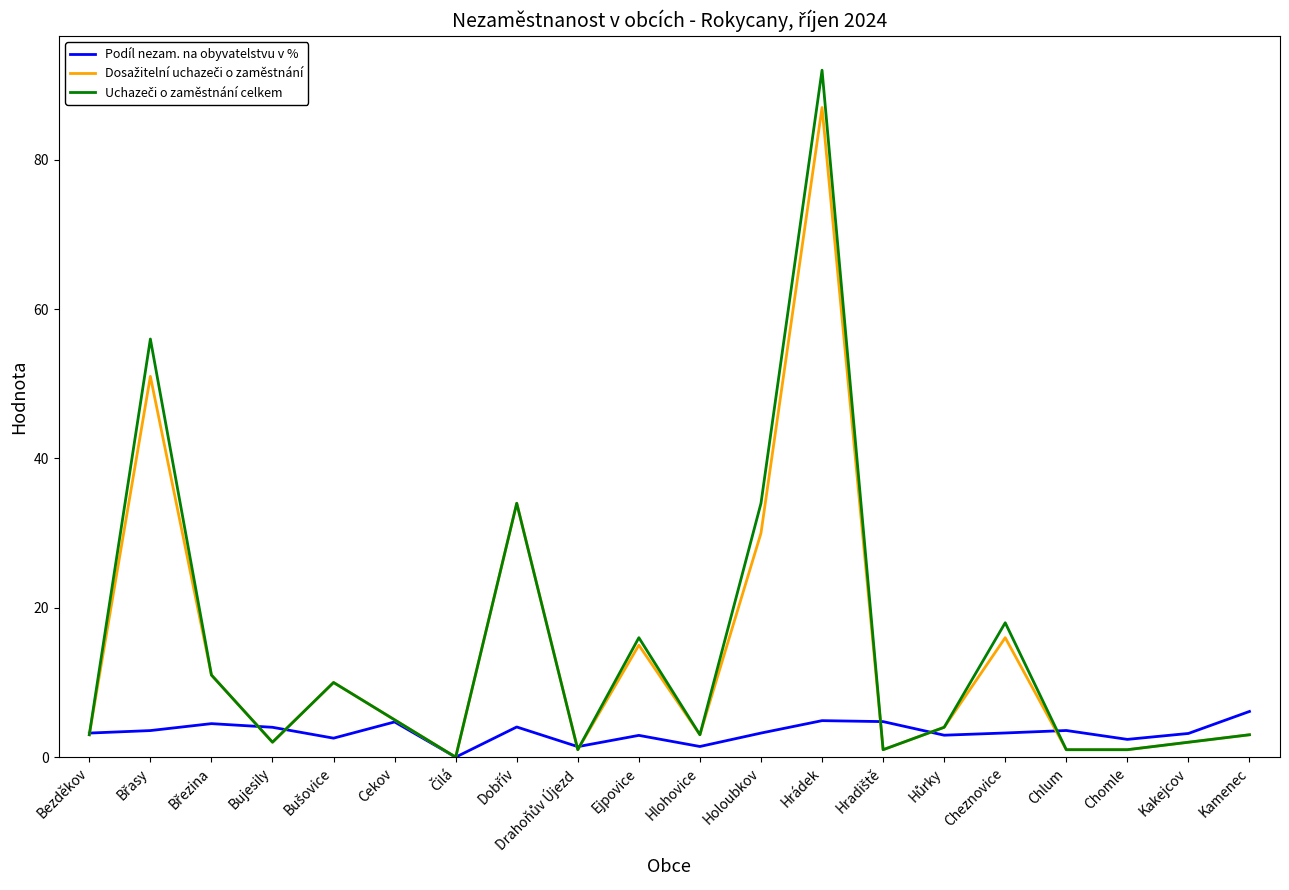

What is the approximate value of Podíl nezam. na obyvatelstvu v % at Bujesily?

4.0